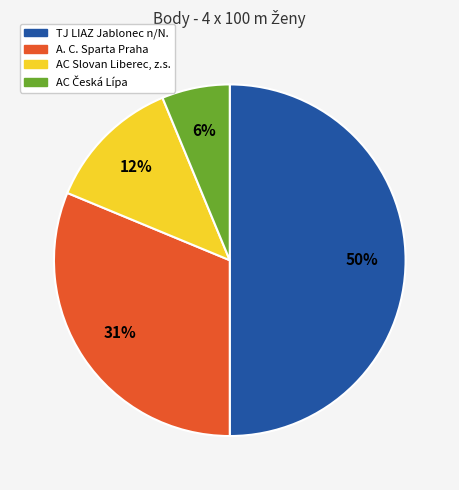

Is the sum of AC Slovan Liberec, z.s. and TJ LIAZ Jablonec n/N. greater than half?

Yes